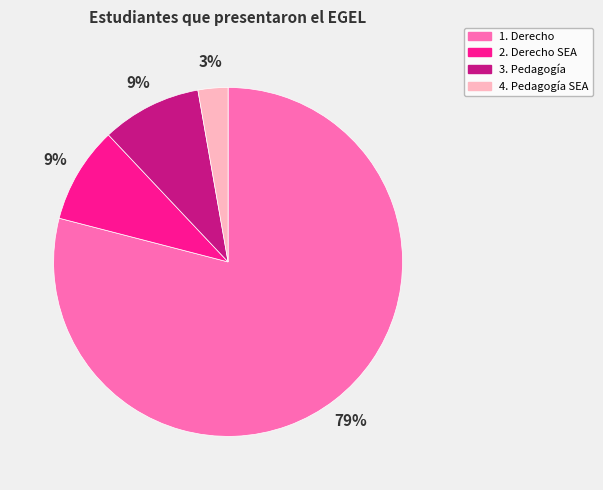

How many slices are in this pie chart?

4